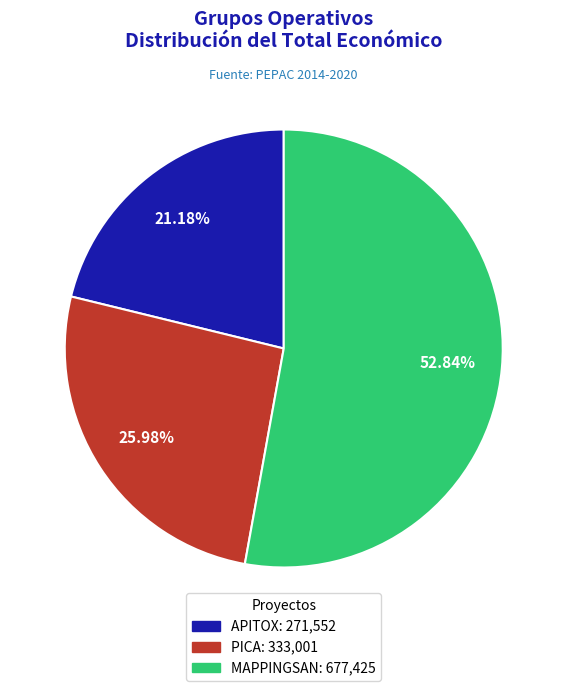

Count the number of slices in the pie.

3